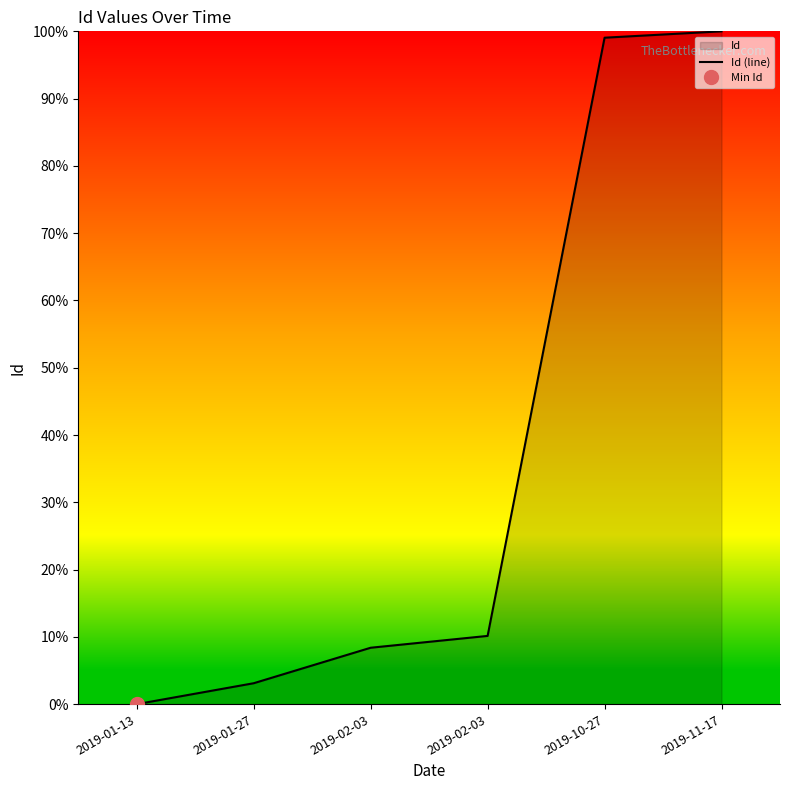

How many lines are shown in the chart?

1